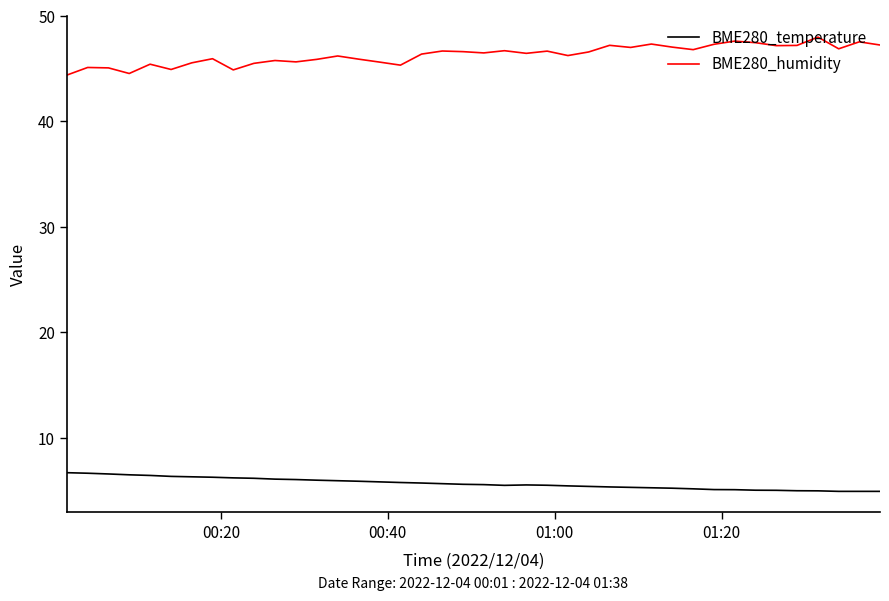

True or false: BME280_humidity and BME280_temperature intersect in this chart.

False